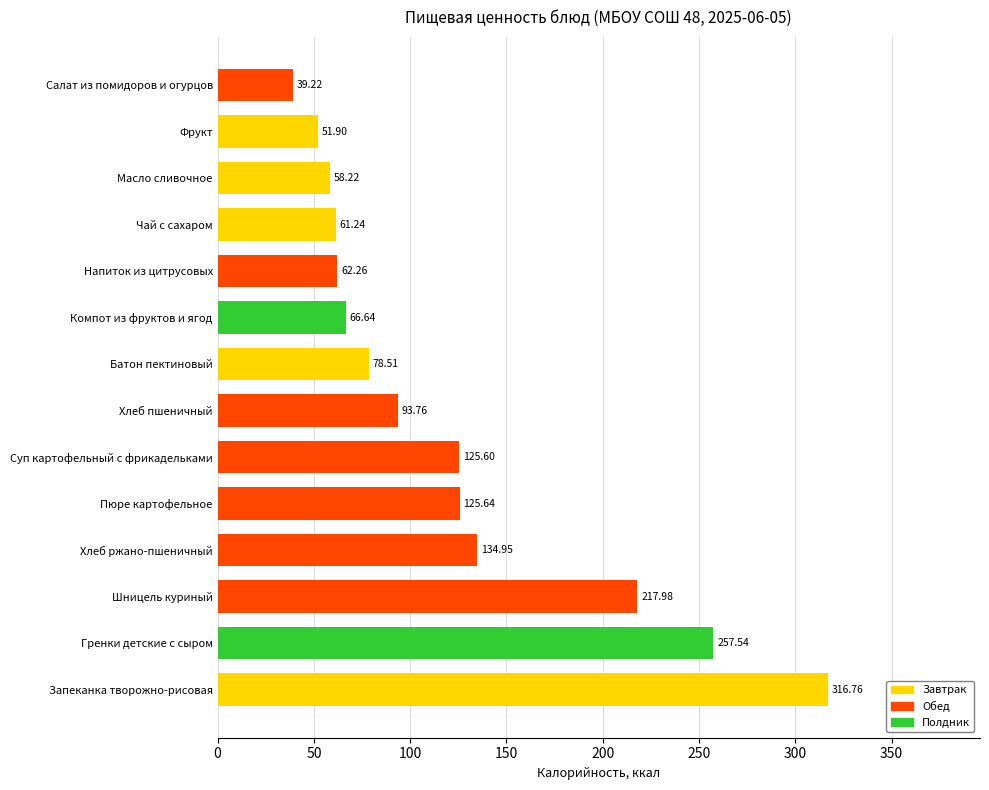

Which label corresponds to the largest value in the chart?

Запеканка творожно-рисовая